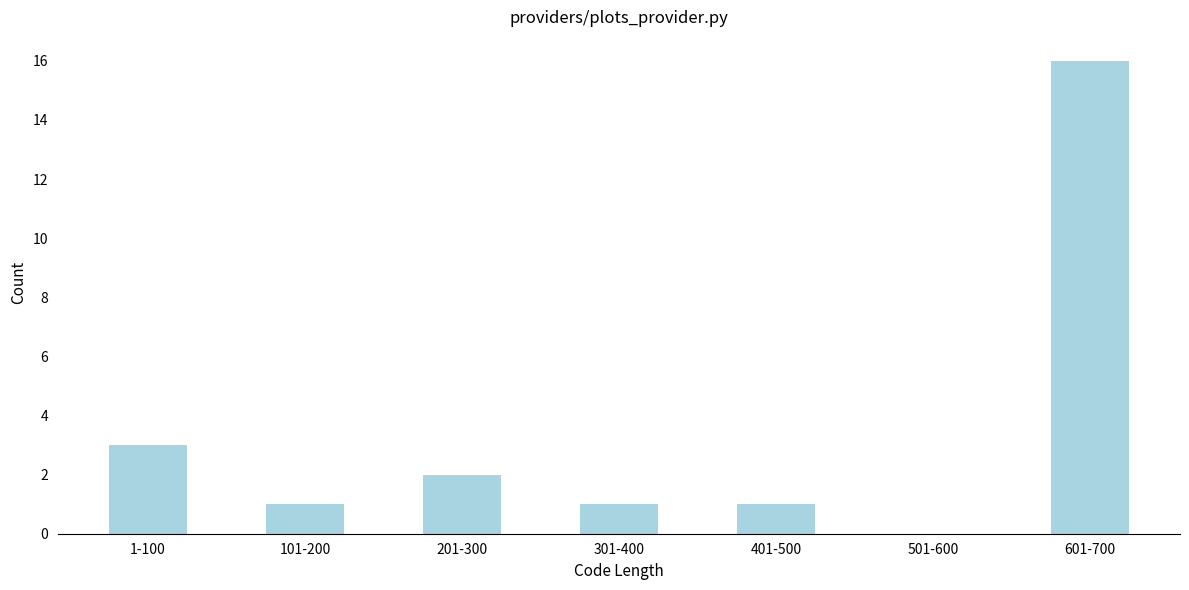

Reading left to right, transcribe all the data shown in this chart.

1-100=3	101-200=1	201-300=2	301-400=1	401-500=1	501-600=0	601-700=16